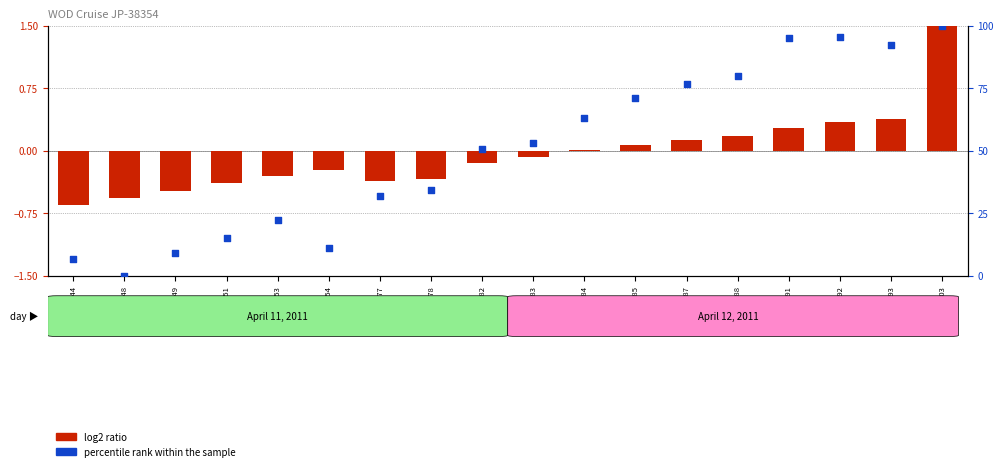

Which series contains the highest Y value?

percentile rank within the sample